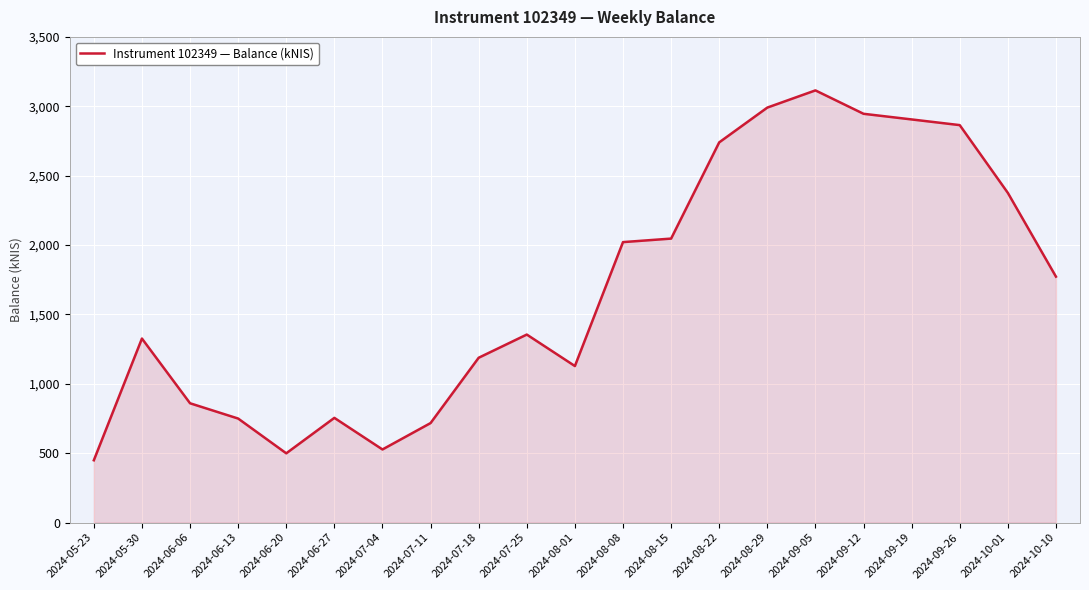

What is the ratio of the value at 2024-05-30 to the value at 2024-08-22?

0.5